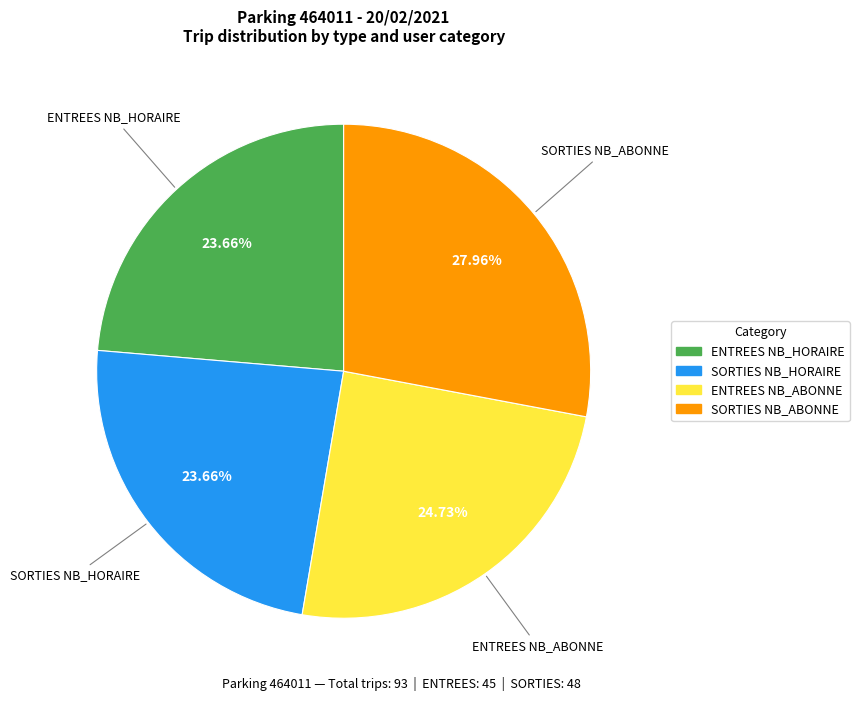

Is there any slice that represents more than half of the pie?

No